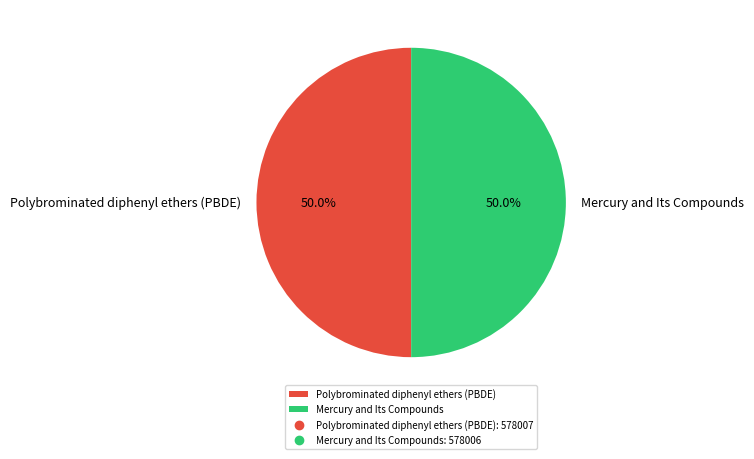

What is the ratio of the value at Polybrominated diphenyl ethers (PBDE) to the value at Mercury and Its Compounds?

1.0